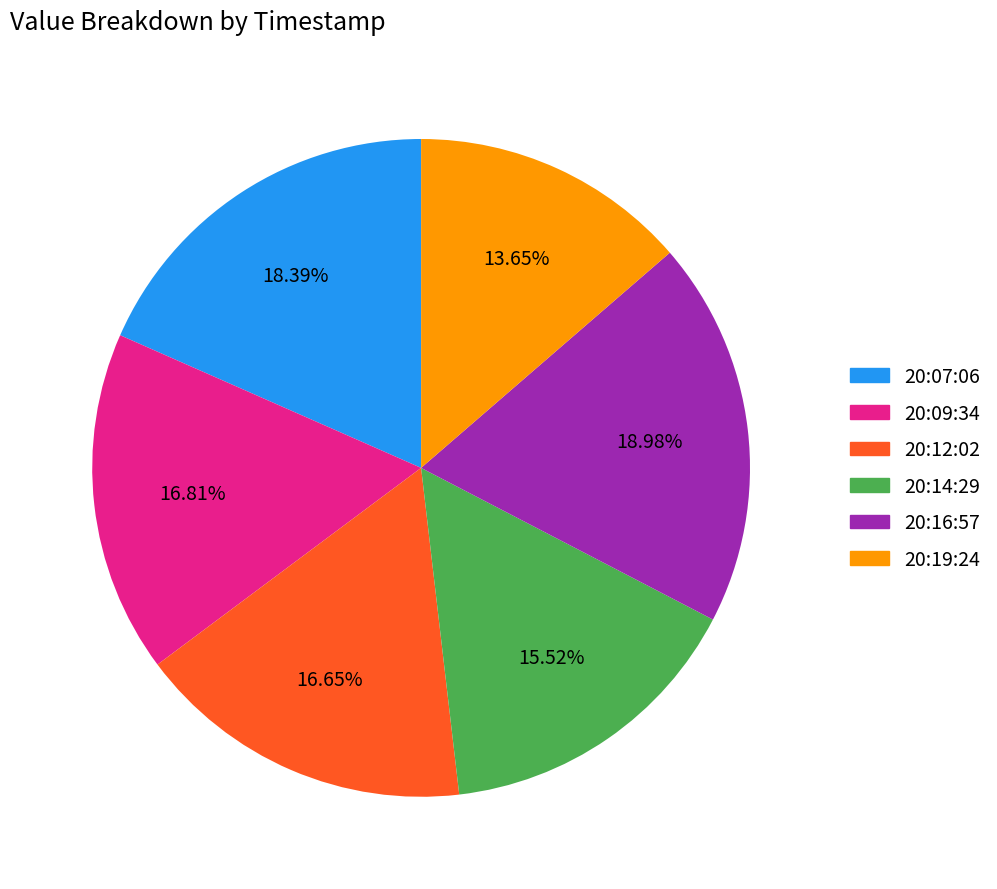

Does any single category account for the majority?

No